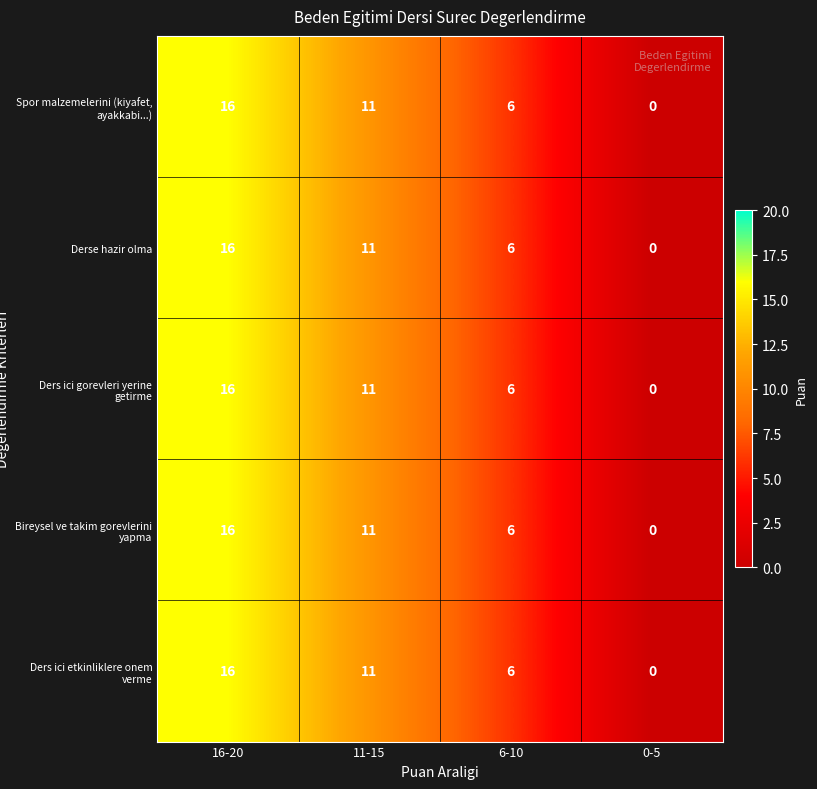

What is the difference between the maximum and minimum values in the Derse hazir olma series?

16